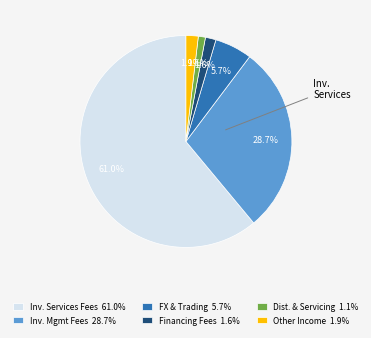

Which has a higher value, Other Income 1.9% or FX & Trading 5.7%?

FX & Trading 5.7%